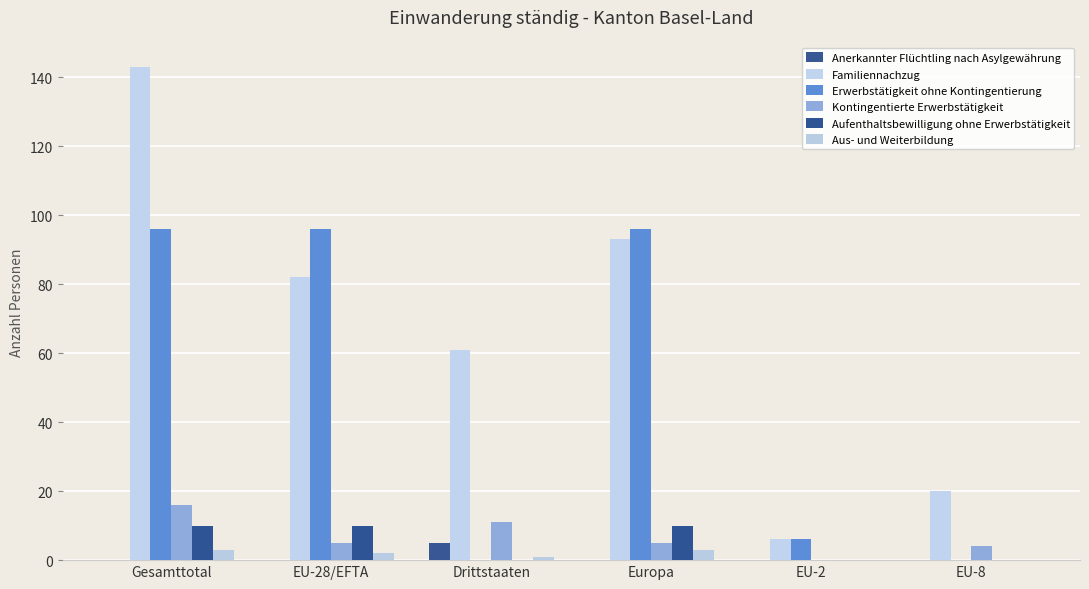

What position from the left is Drittstaaten?

3